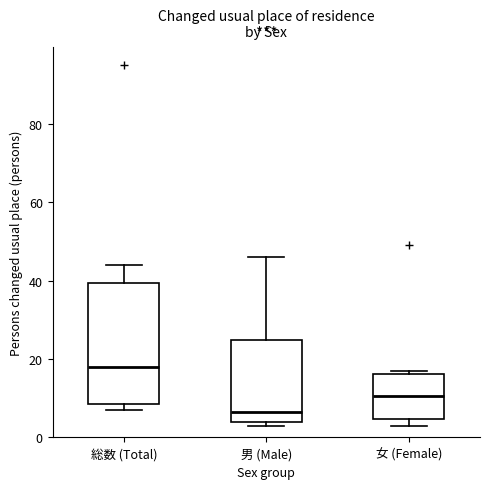

Which box's median line is the lowest?

男 (Male)